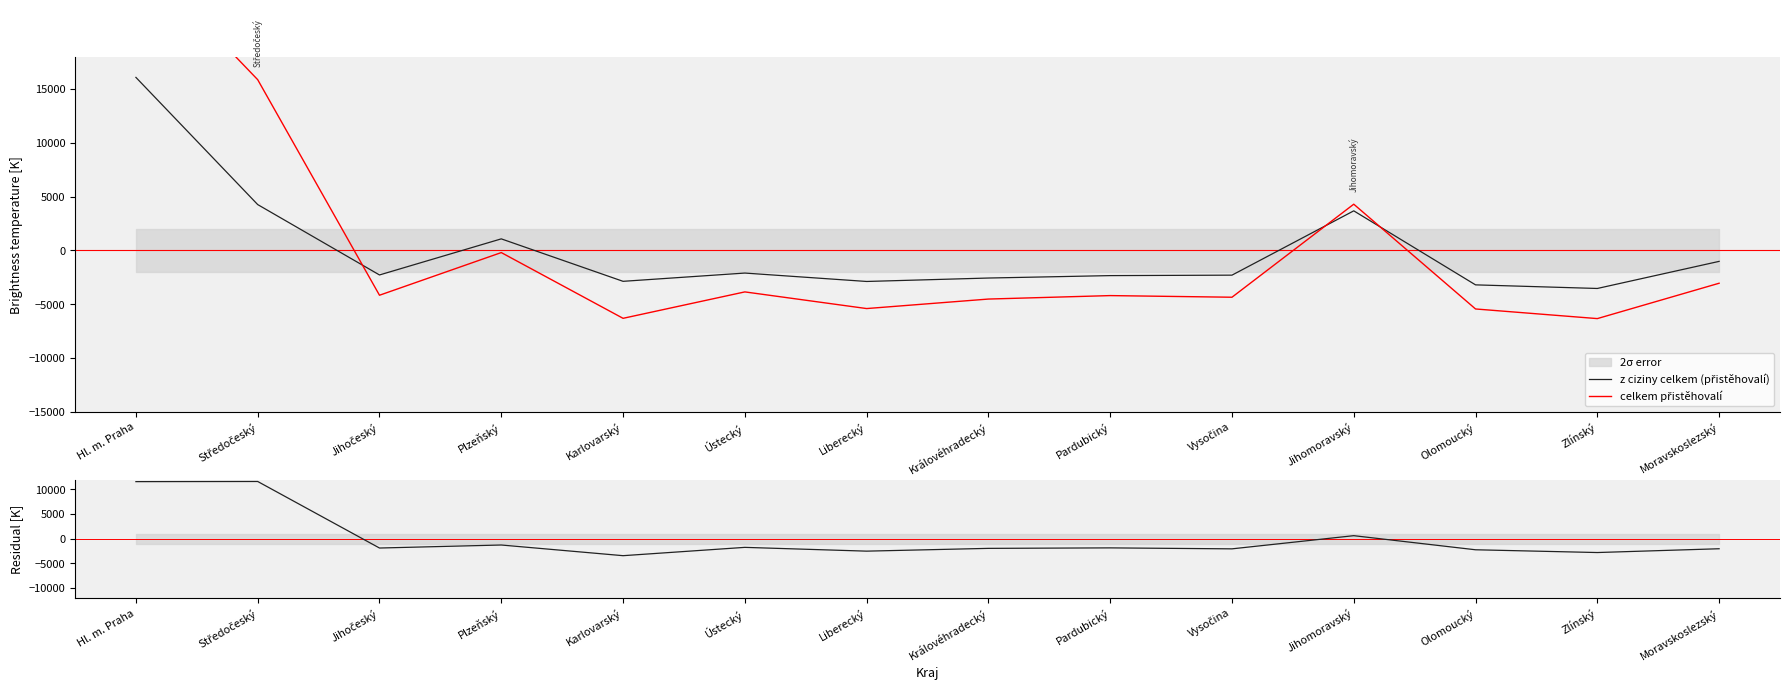

What is the sum of the celkem přistěhovalí values at Moravskoslezský and Olomoucký?

-8489.6